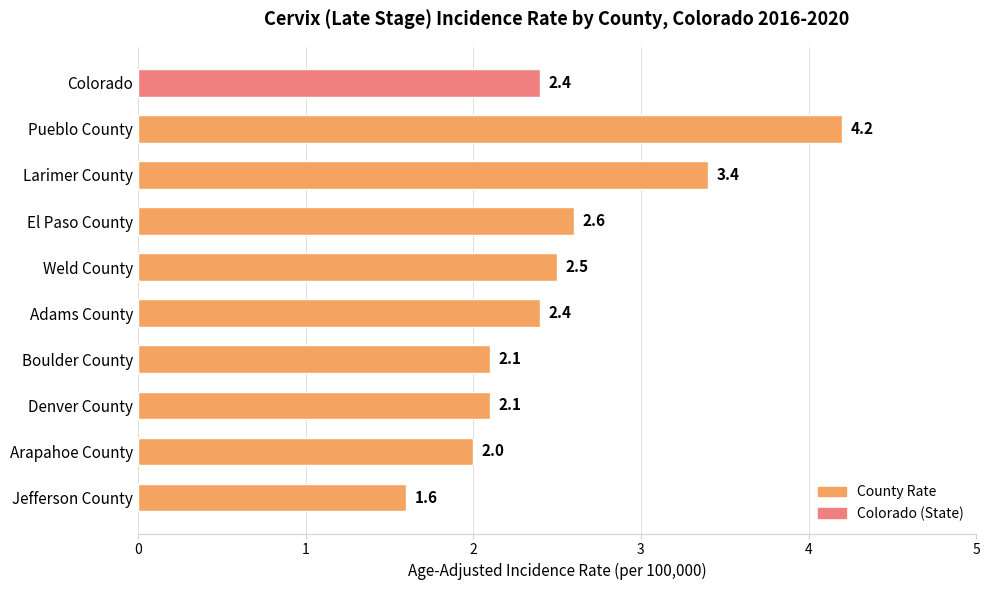

How many distinct data groups are displayed?

1